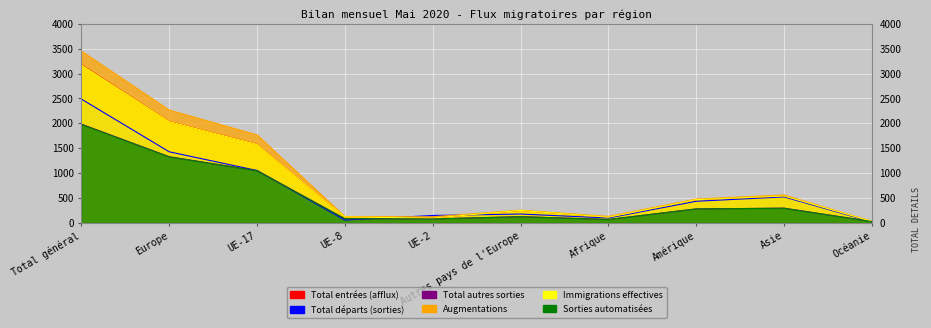

Reading left to right, extract all data points from this chart.

Total entrées (afflux): 3178	2036	1577	114	93	246	112	465	539	26
Total départs (sorties): 2486	1426	1050	52	145	174	94	431	519	16
Total autres sorties: 1983	1327	1046	80	76	121	64	277	292	23
Augmentations: 3452	2266	1766	123	119	251	126	476	558	26
Immigrations effectives: 3169	2033	1574	114	93	246	110	463	537	26
Sorties automatisées: 1976	1323	1044	80	74	121	64	277	290	22